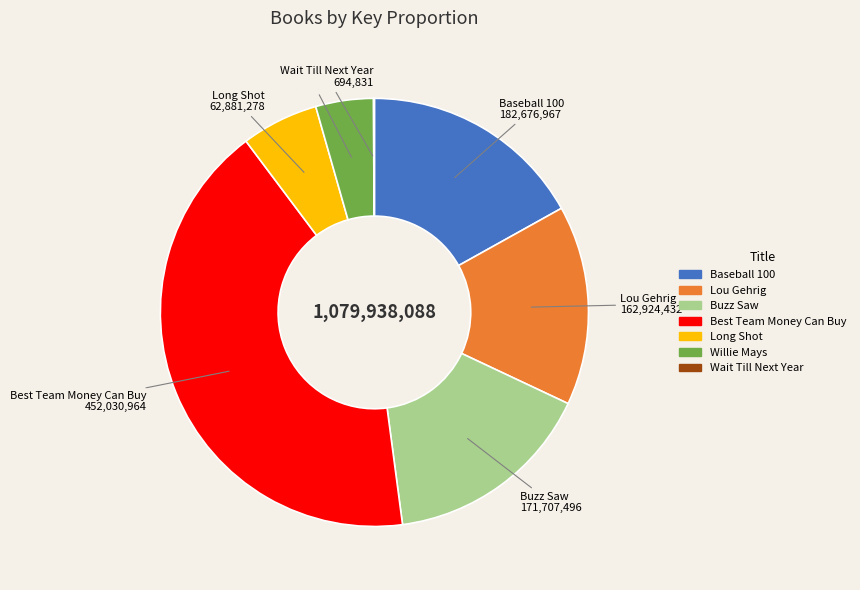

Do Lou Gehrig and Baseball 100 together represent more than half of the pie?

No